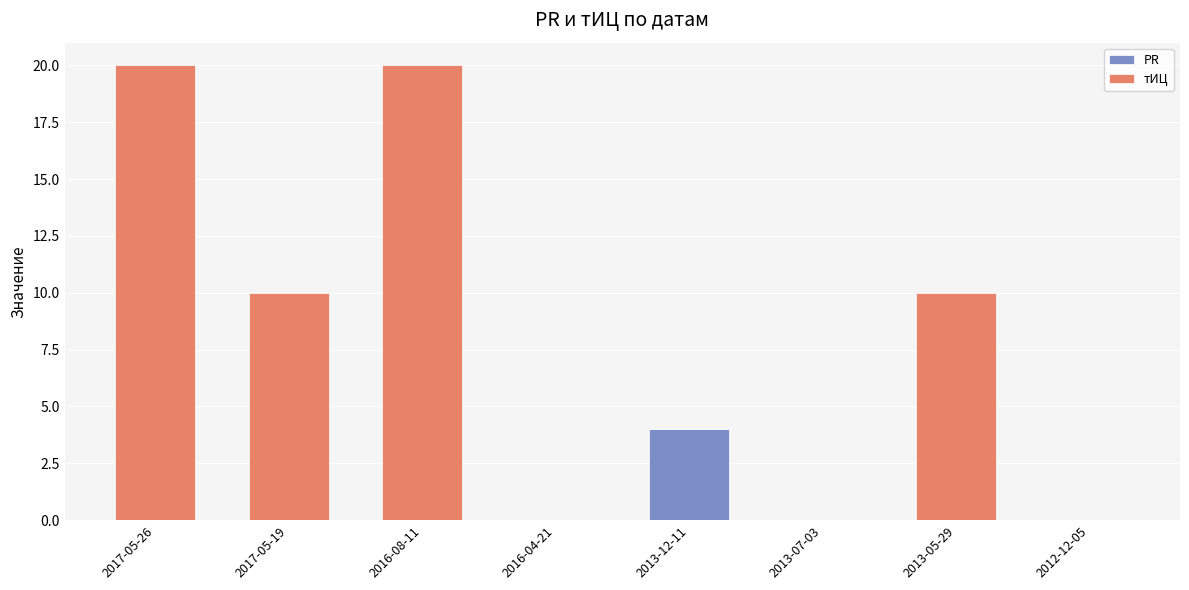

At which label does PR reach its peak?

2013-12-11